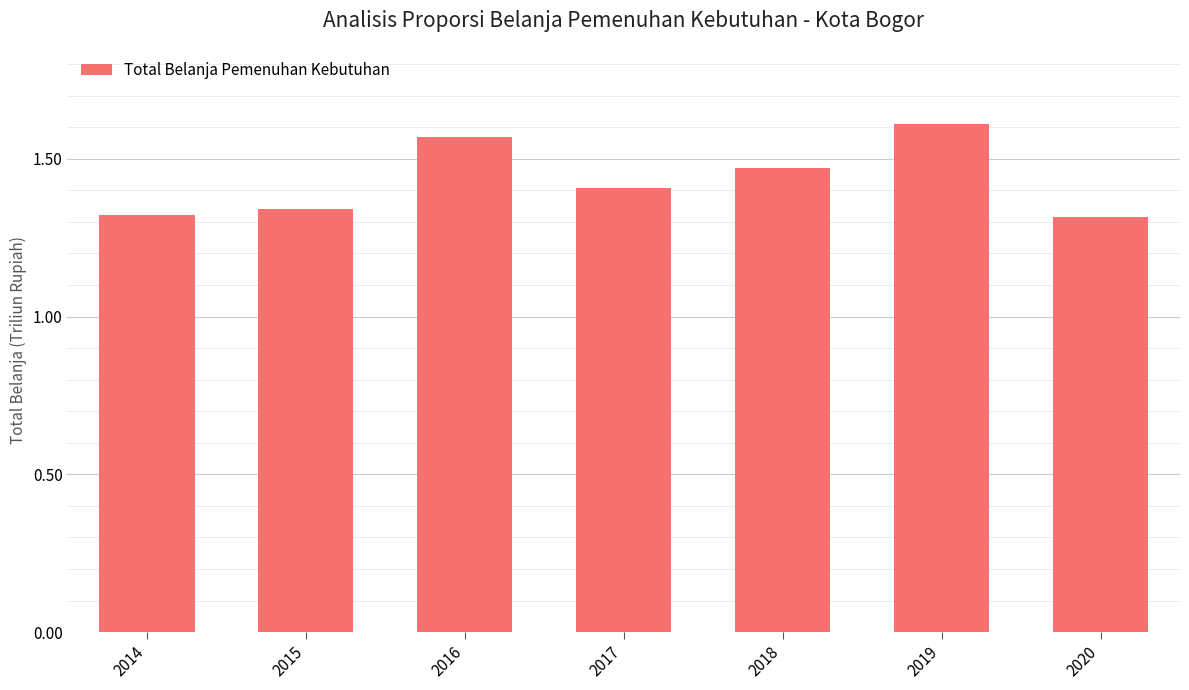

What is the change in value from 2015 to 2017?

+0.1